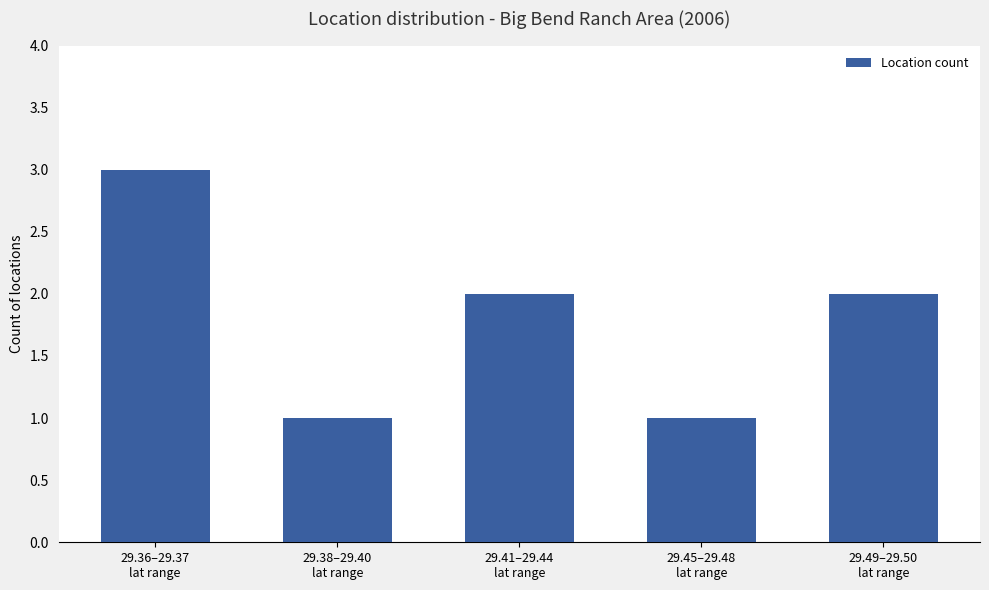

What is the average value?

2